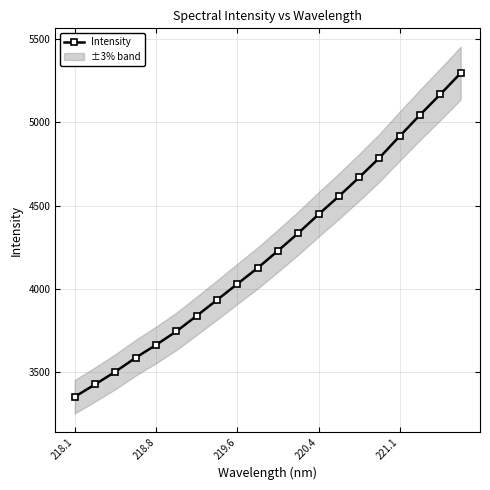

Is this an area chart (filled region under the line)?

No